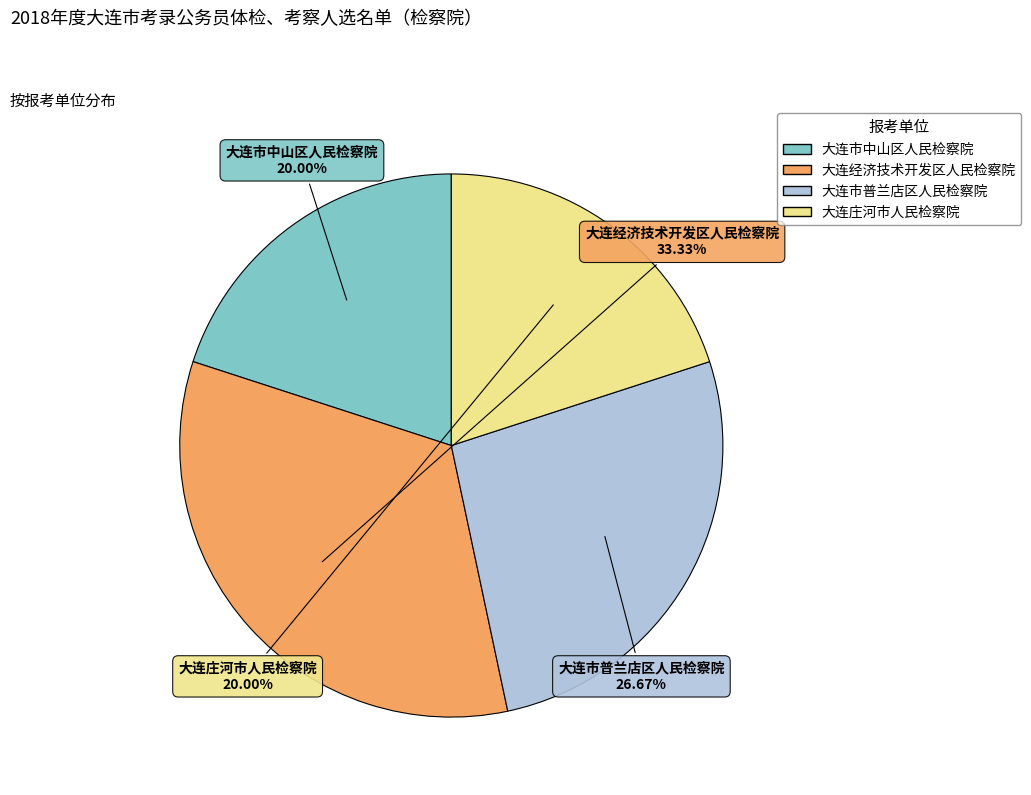

Count the number of slices in the pie.

4